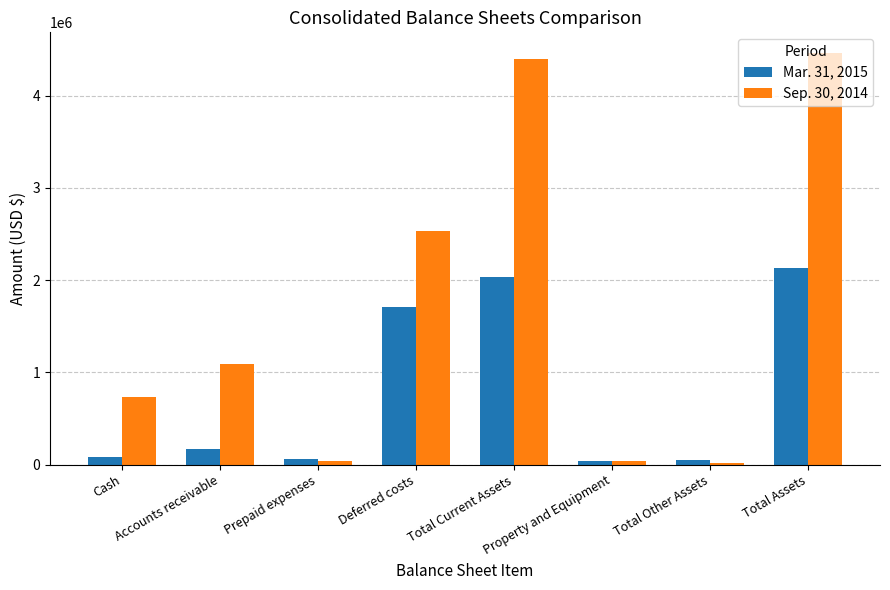

Which series changed the most between Deferred costs and Total Other Assets?

Sep. 30, 2014